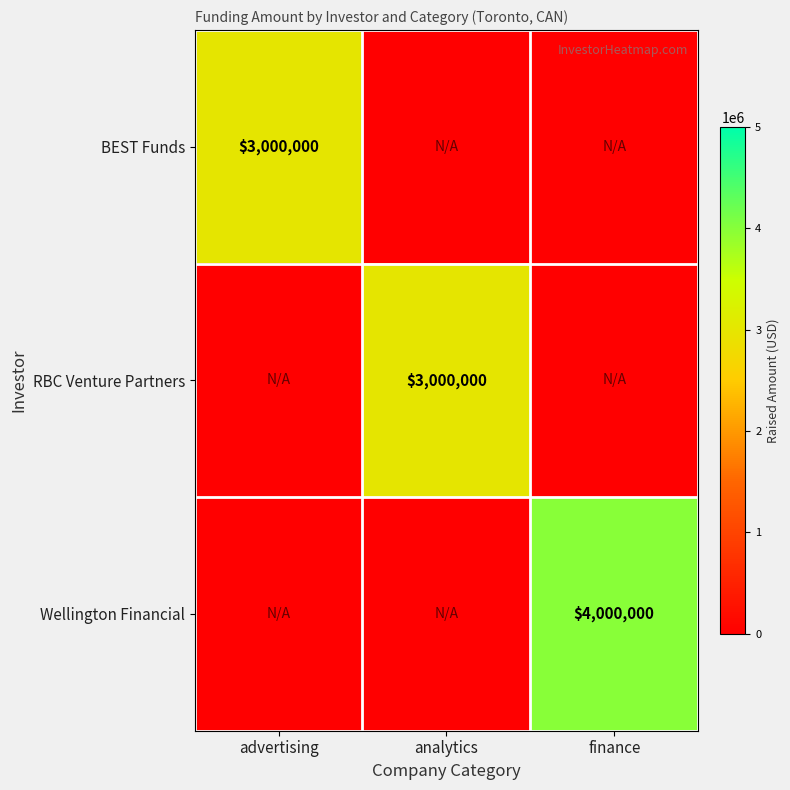

True or false: RBC Venture Partners has a value of 3000000 at analytics.

True